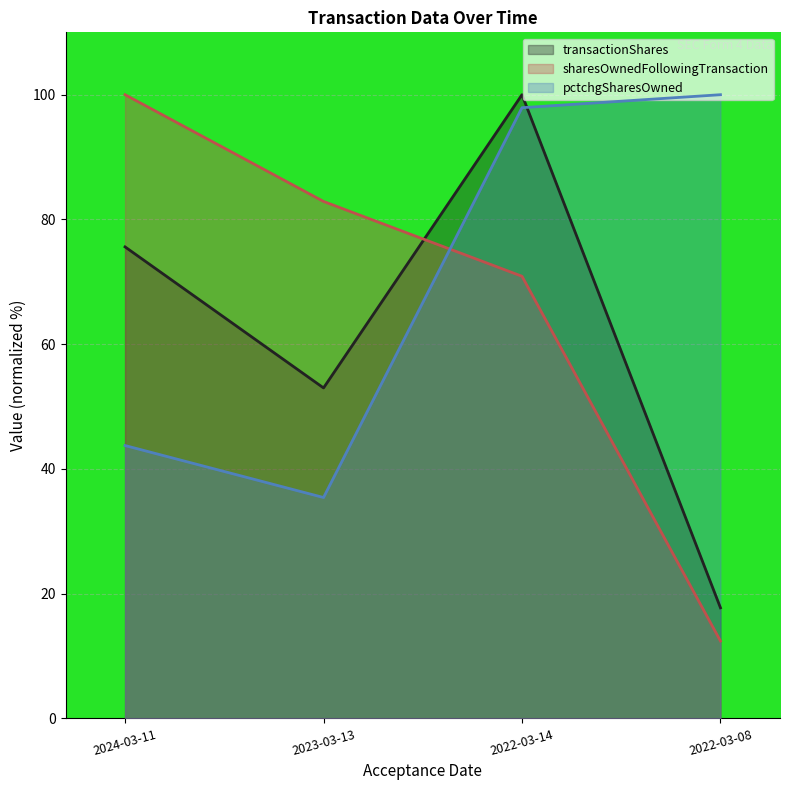

What is the sum of the pctchgSharesOwned values at 2023-03-13 and 2024-03-11?

79.2